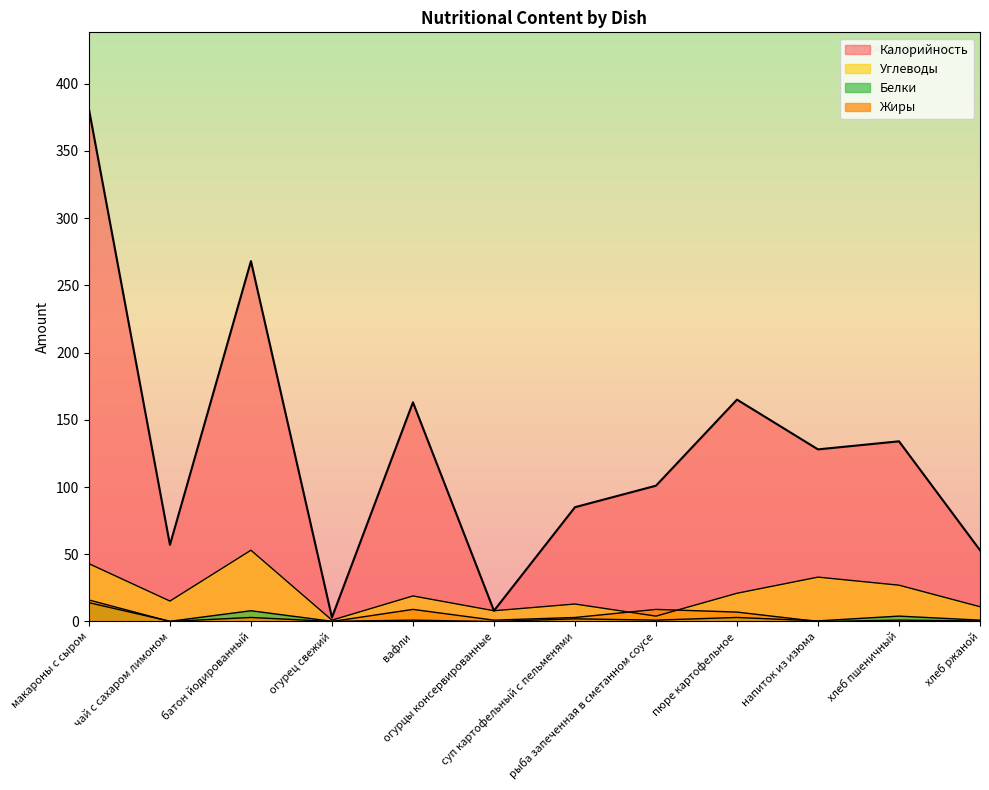

True or false: Жиры has a value of 14.4 at рыба запеченная в сметанном соусе.

False